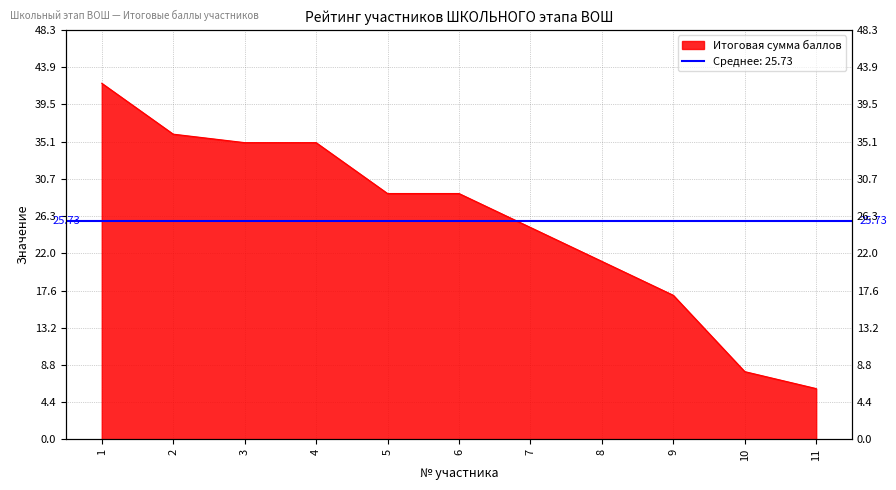

What is the value of the 1st point from the left?

42